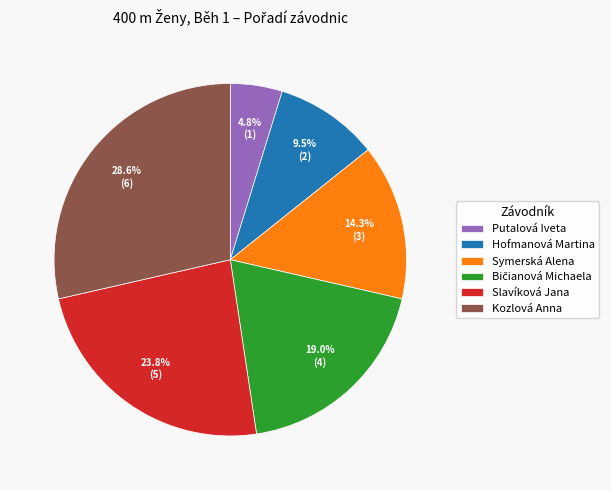

Is the sum of Kozlová Anna and Slavíková Jana greater than half?

Yes